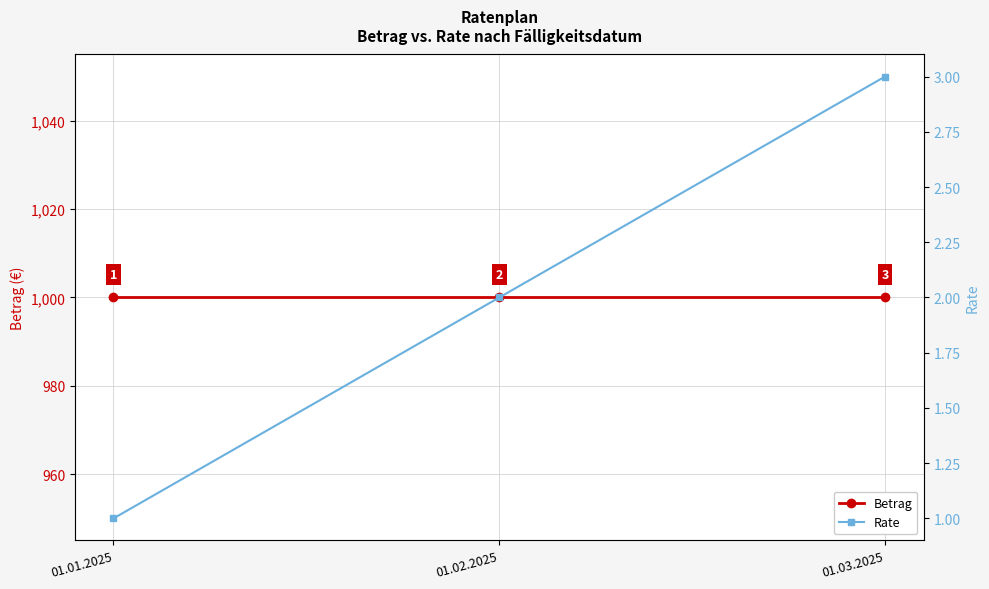

List the series in order of their peak value, lowest first.

Rate, Betrag